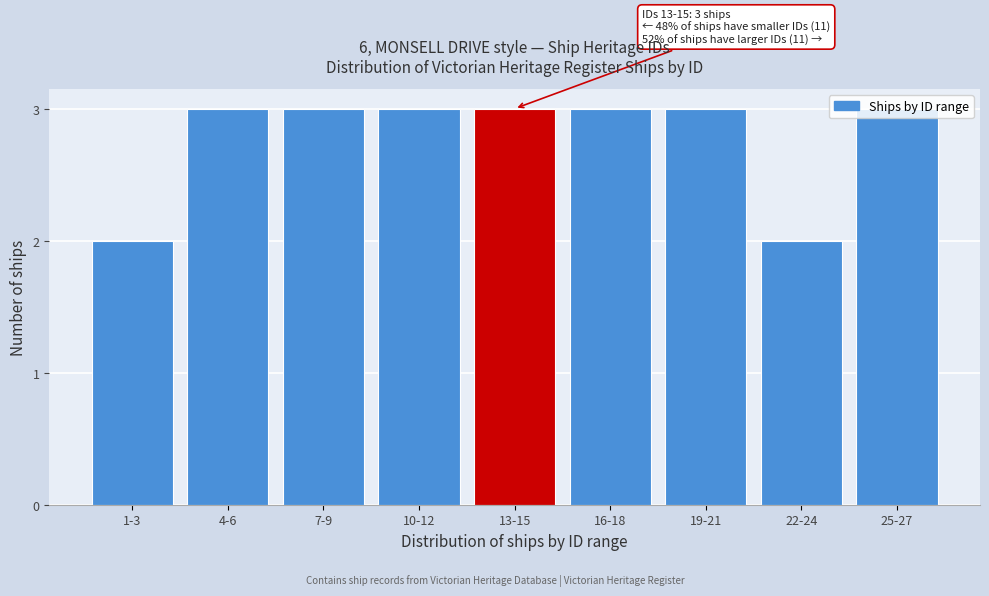

What is the change in value from 1-3 to 16-18?

+1